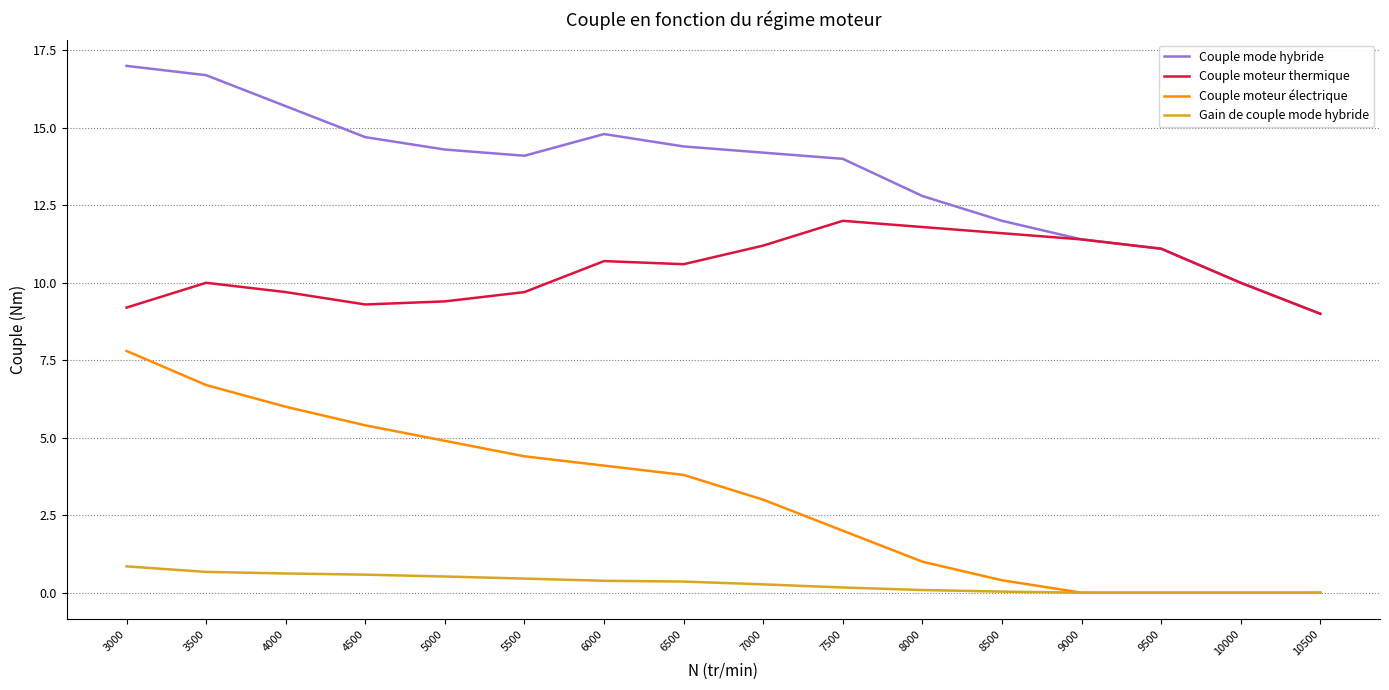

Where is the first local maximum for Couple mode hybride?

6000